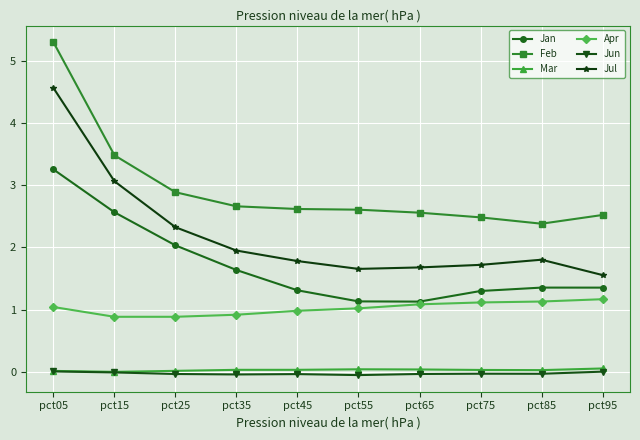

At which category is the sum across all series the highest?

pct05